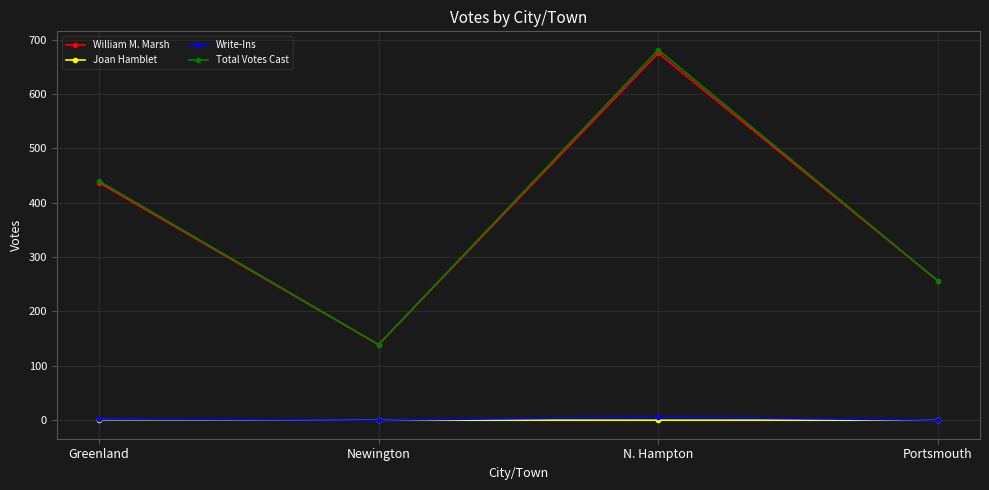

At which category does Total Votes Cast reach its first local valley?

Newington